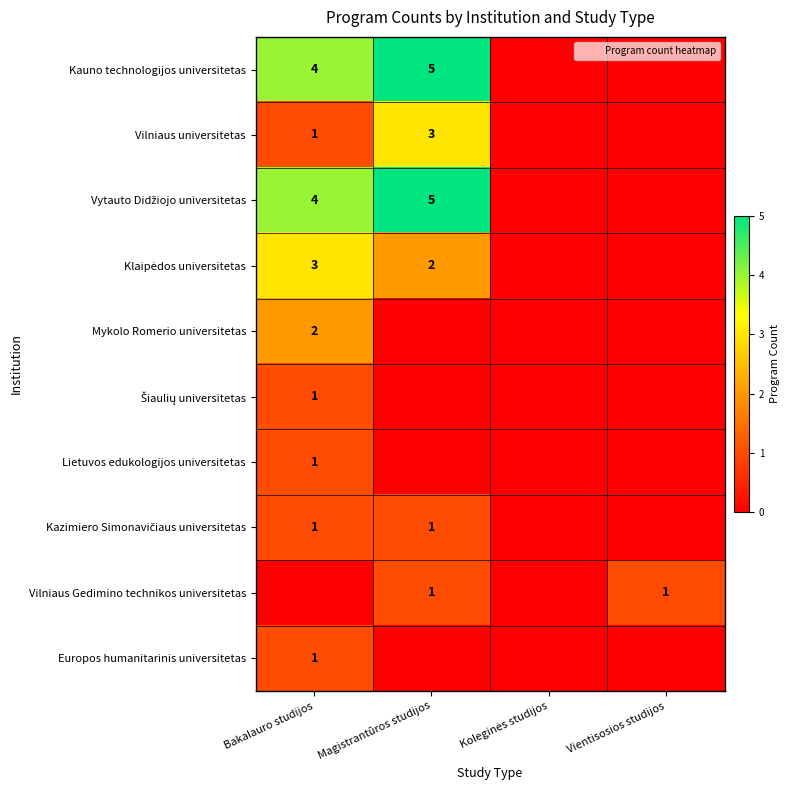

Where does the Vilniaus universitetas series first go above 1?

Magistrantūros studijos